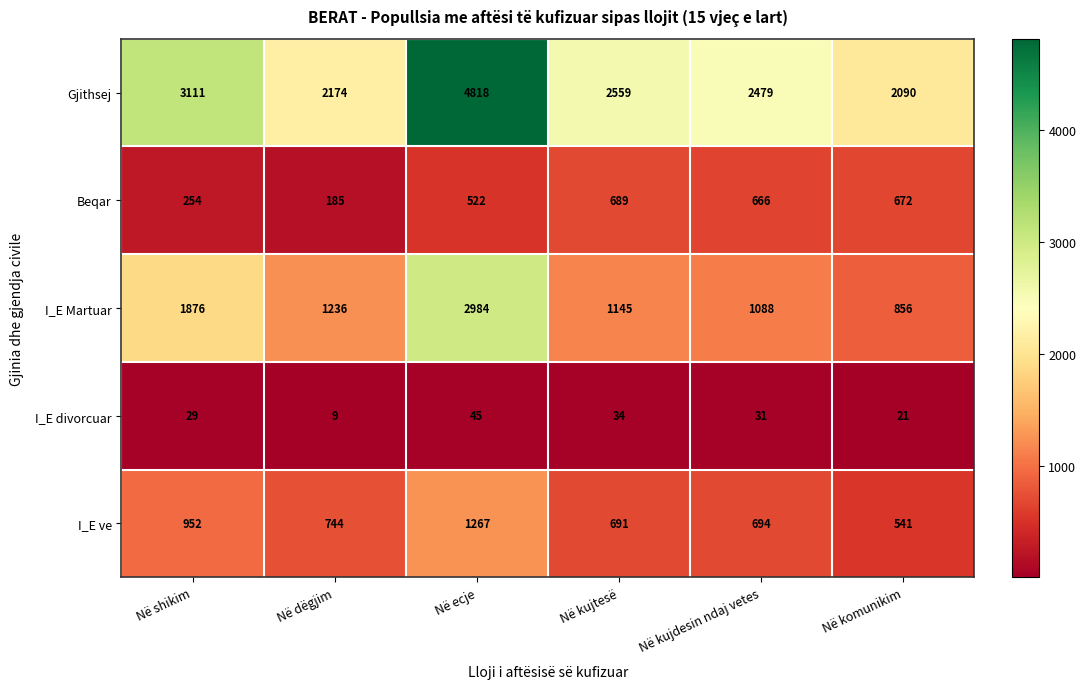

At how many categories does at least one series exceed 4202?

1